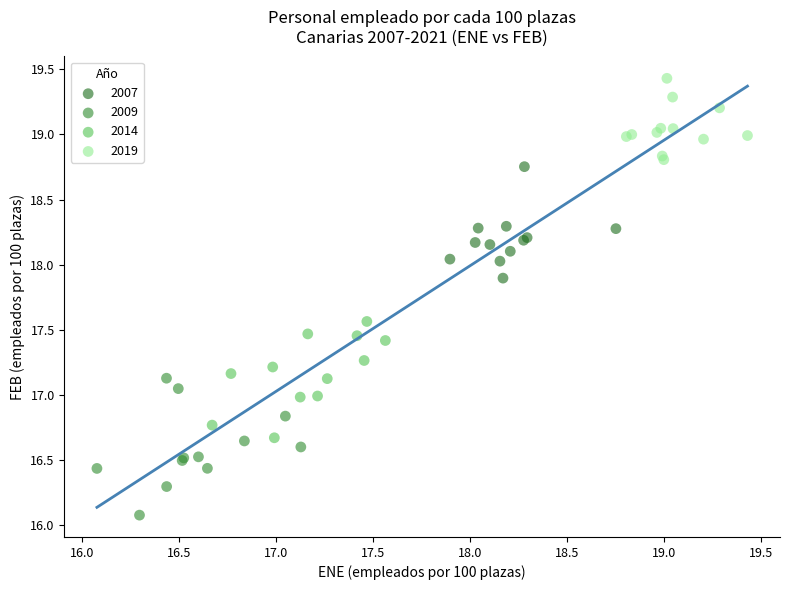

Which series contains the lowest Y value?

2009